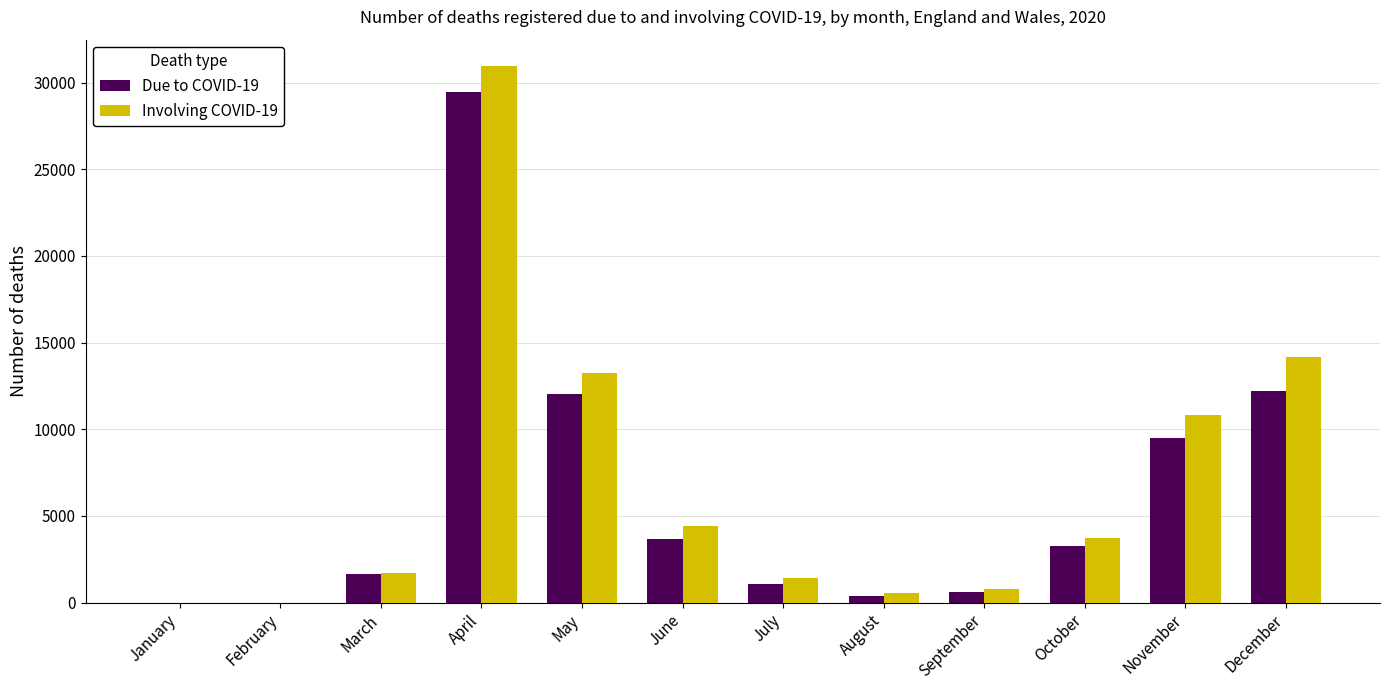

Is it true that Due to COVID-19 equals 18987 at December?

False